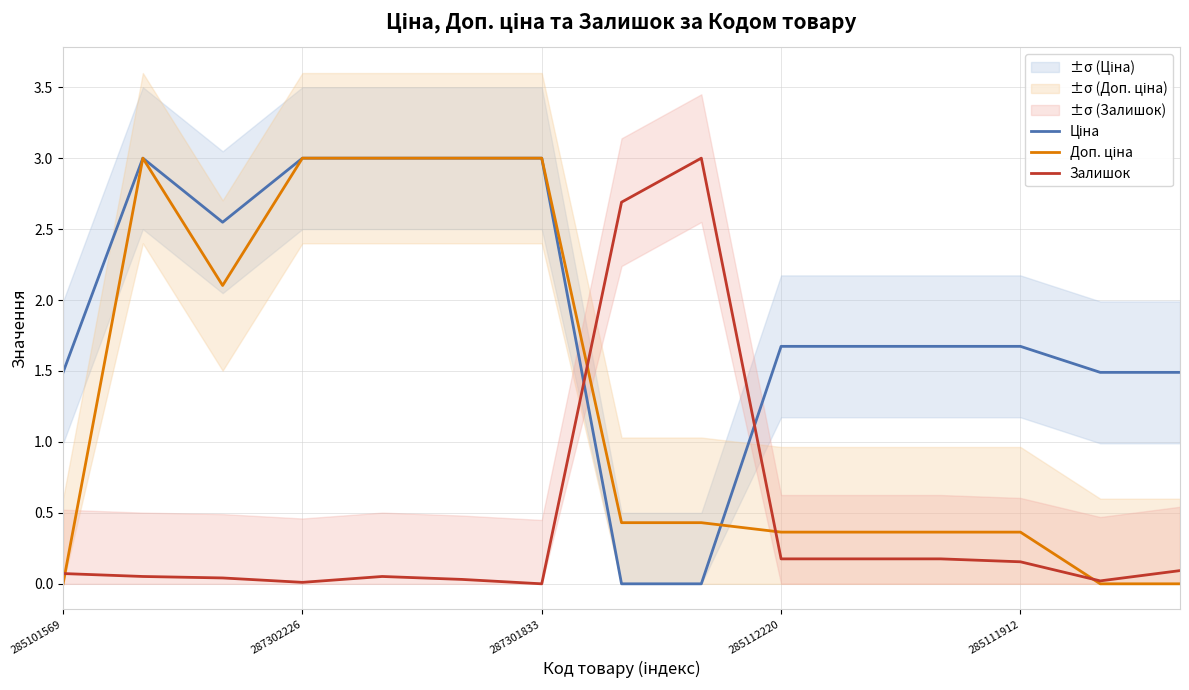

How many intersections are there between Залишок and Ціна?

2